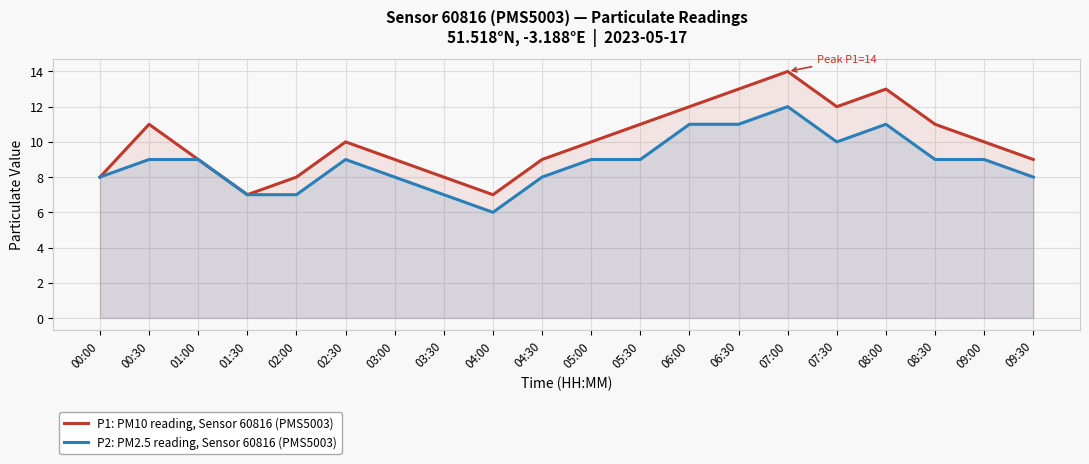

Rank the series by their average value, from highest to lowest.

P1: PM10 reading, Sensor 60816 (PMS5003), P2: PM2.5 reading, Sensor 60816 (PMS5003)